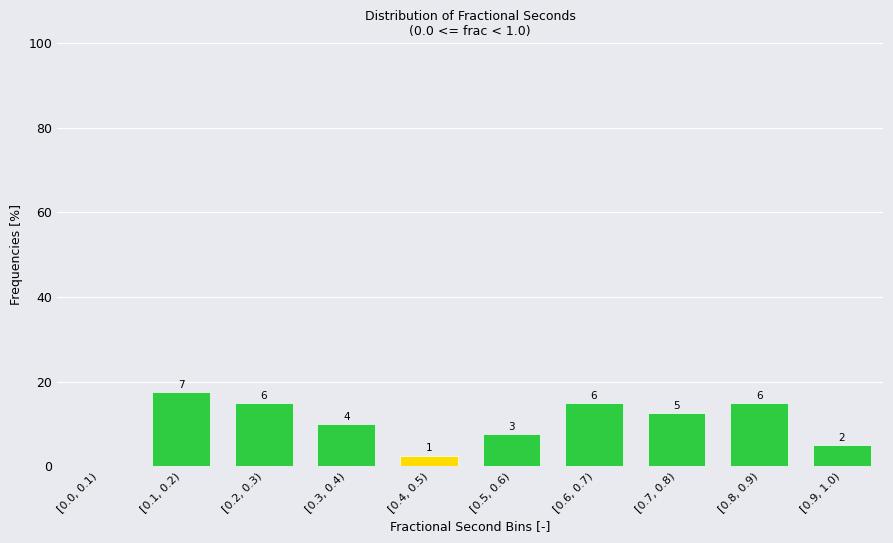

Are the bars horizontal?

No